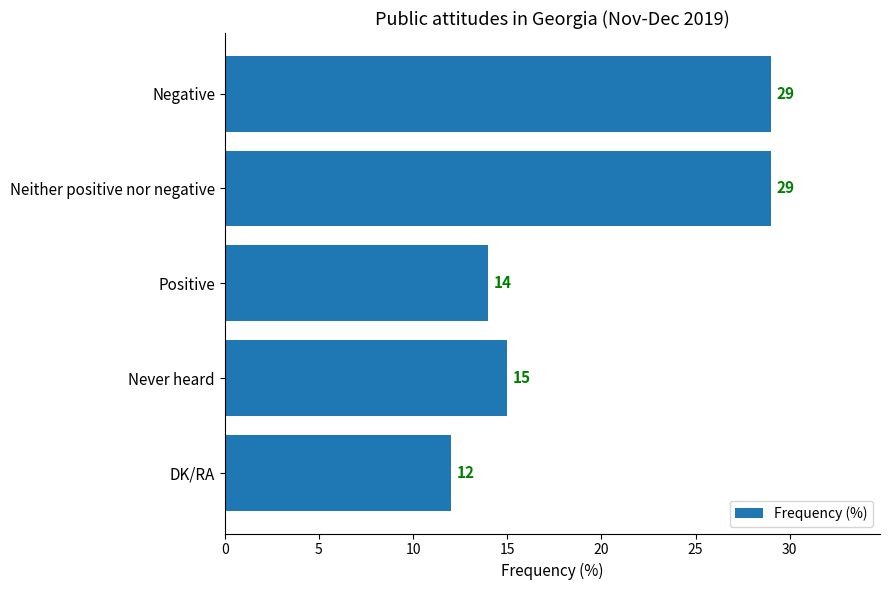

Reading bottom to top, transcribe all the data shown in this chart.

DK/RA=12	Never heard=15	Positive=14	Neither positive nor negative=29	Negative=29